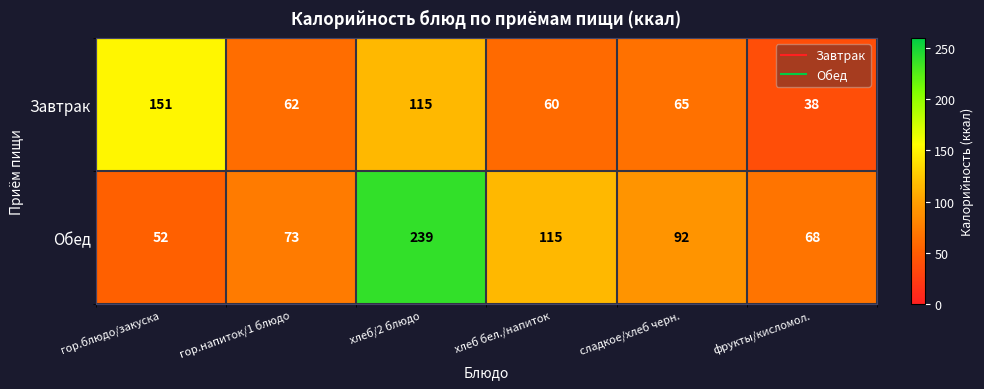

Rank the series by their maximum value, from highest to lowest.

Обед, Завтрак